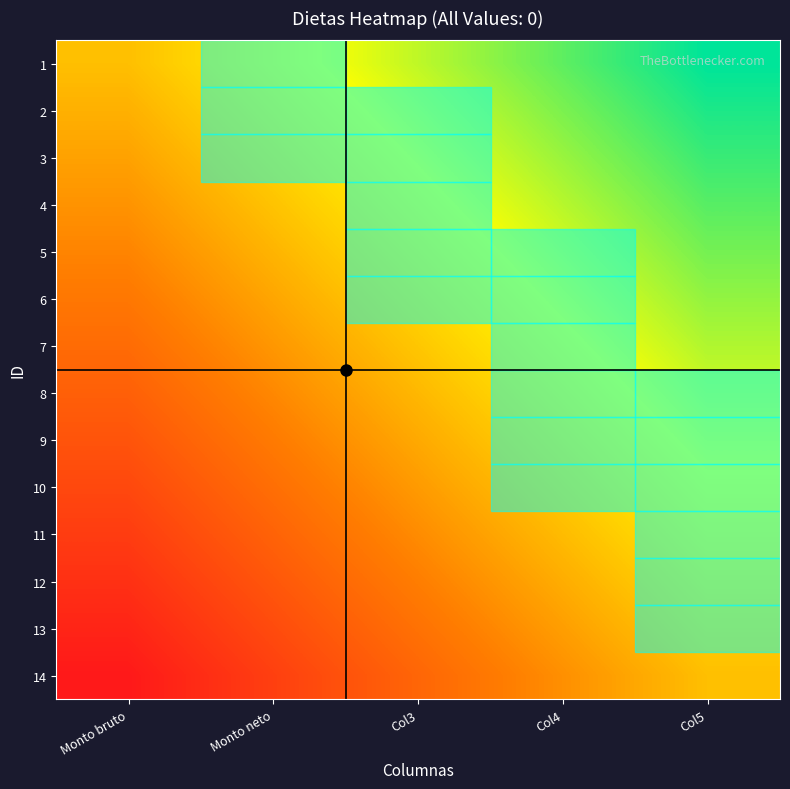

List the series in order of their peak value, lowest first.

14, 13, 12, 11, 10, 9, 8, 7, 6, 5, 4, 3, 2, 1